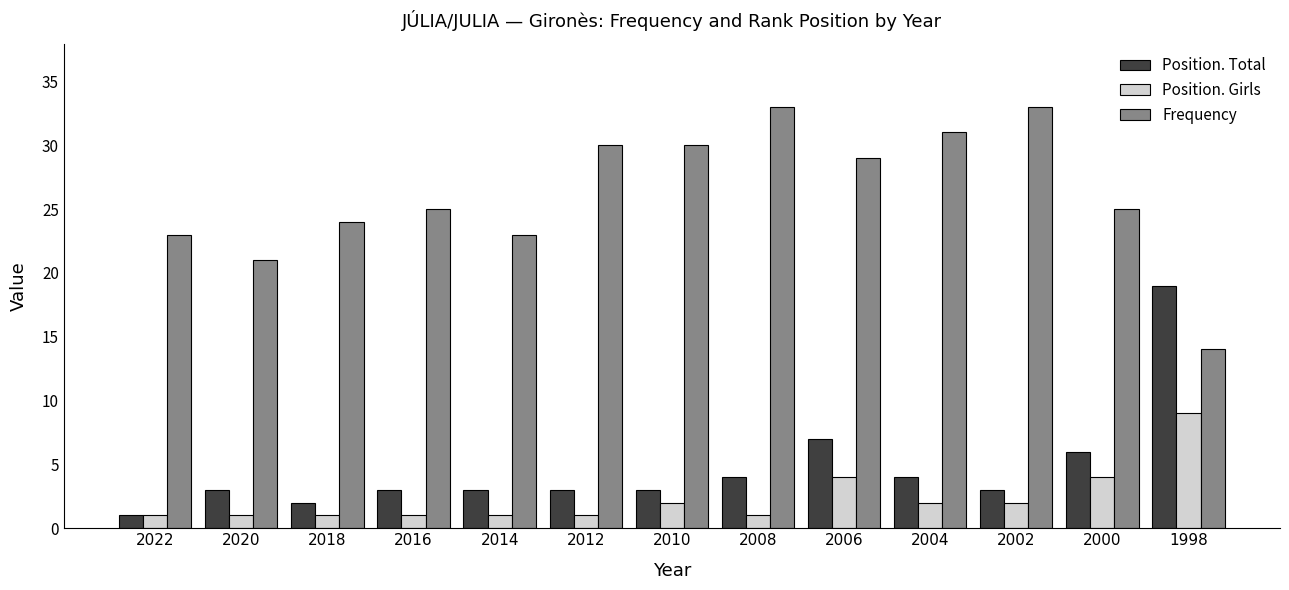

What is the smallest value displayed?

1